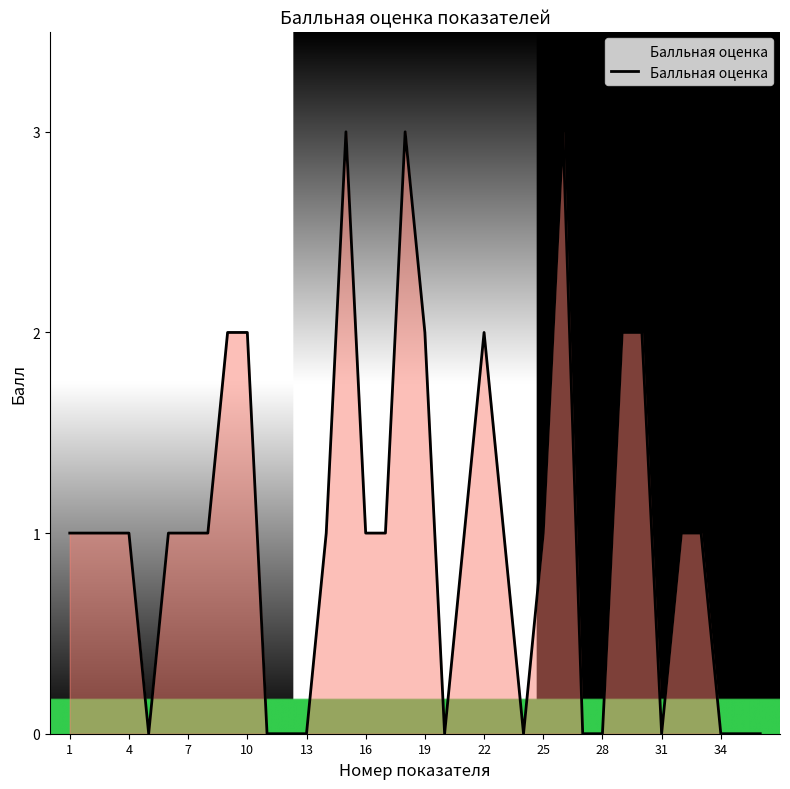

What is the maximum value shown in the chart?

3